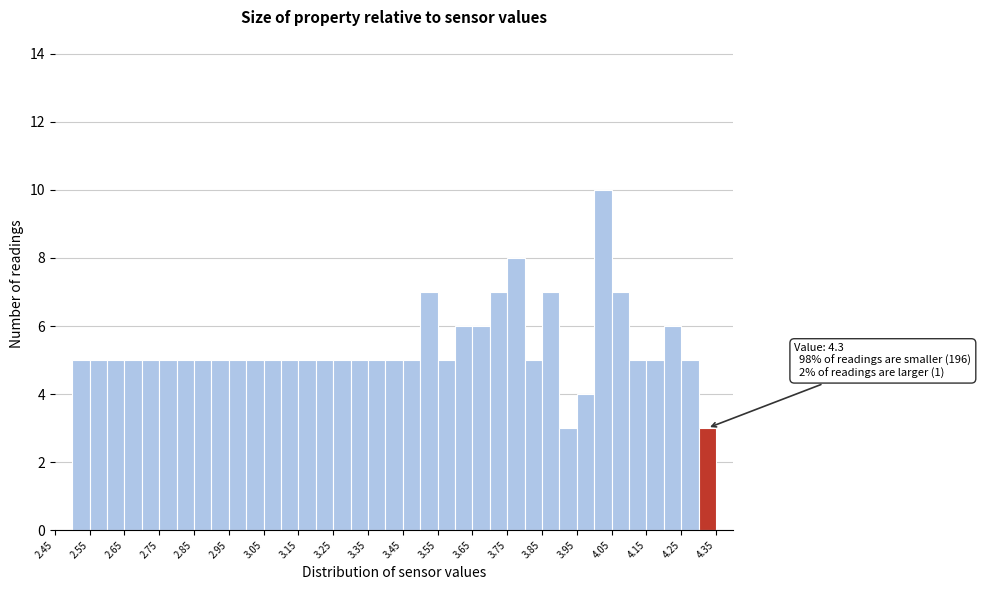

Which range on the x-axis has the tallest bar?

4.00 to 4.05